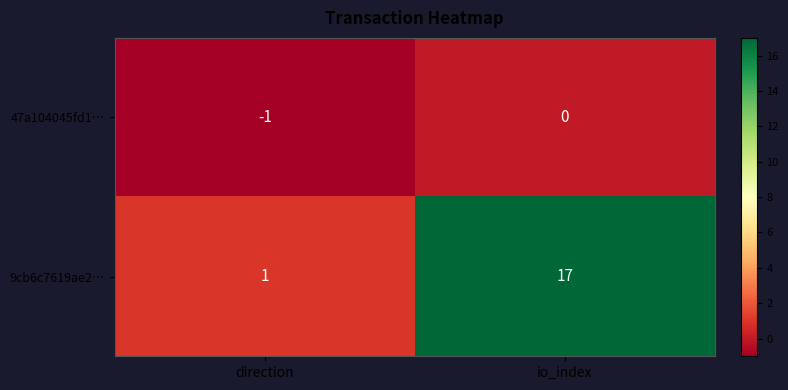

What is the difference between the highest and lowest values at io_index?

17